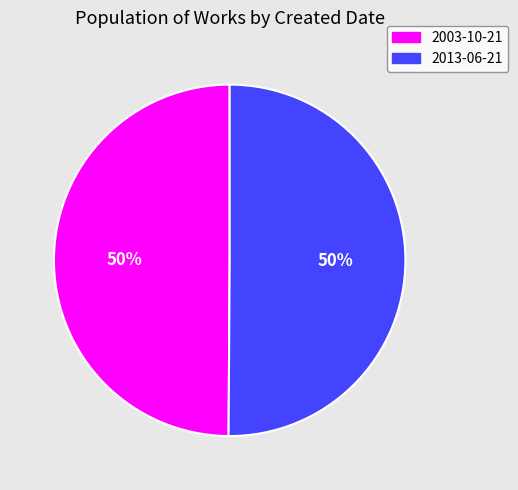

Combined, do 2013-06-21 and 2003-10-21 account for over 50%?

Yes